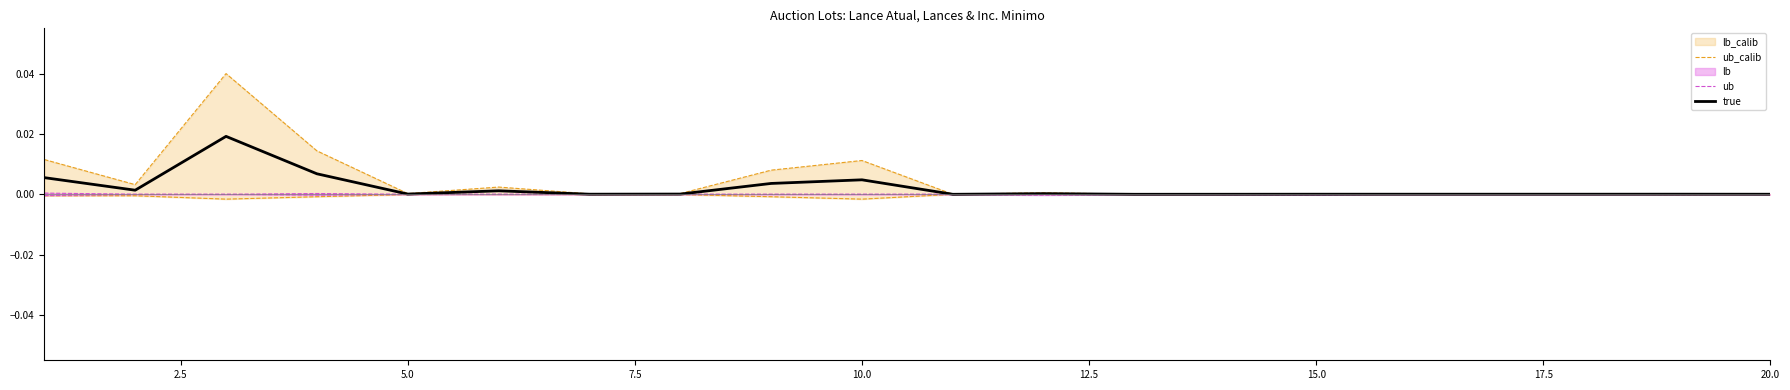

True or false: ub has more than 2 points higher than both neighbors.

False